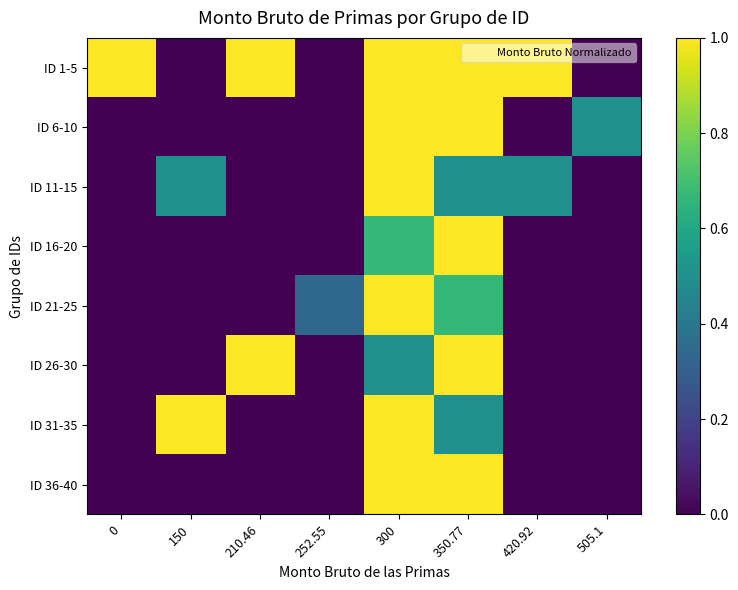

Reading left to right, extract all data points from this chart.

ID 1-5: 0=1.0	150=0.0	210.46=1.0	252.55=0.0	300=1.0	350.77=1.0	420.92=1.0	505.1=0.0
ID 6-10: 0=0.0	150=0.0	210.46=0.0	252.55=0.0	300=1.0	350.77=1.0	420.92=0.0	505.1=0.5
ID 11-15: 0=0.0	150=0.5	210.46=0.0	252.55=0.0	300=1.0	350.77=0.5	420.92=0.5	505.1=0.0
ID 16-20: 0=0.0	150=0.0	210.46=0.0	252.55=0.0	300=0.7	350.77=1.0	420.92=0.0	505.1=0.0
ID 21-25: 0=0.0	150=0.0	210.46=0.0	252.55=0.3	300=1.0	350.77=0.7	420.92=0.0	505.1=0.0
ID 26-30: 0=0.0	150=0.0	210.46=1.0	252.55=0.0	300=0.5	350.77=1.0	420.92=0.0	505.1=0.0
ID 31-35: 0=0.0	150=1.0	210.46=0.0	252.55=0.0	300=1.0	350.77=0.5	420.92=0.0	505.1=0.0
ID 36-40: 0=0.0	150=0.0	210.46=0.0	252.55=0.0	300=1.0	350.77=1.0	420.92=0.0	505.1=0.0